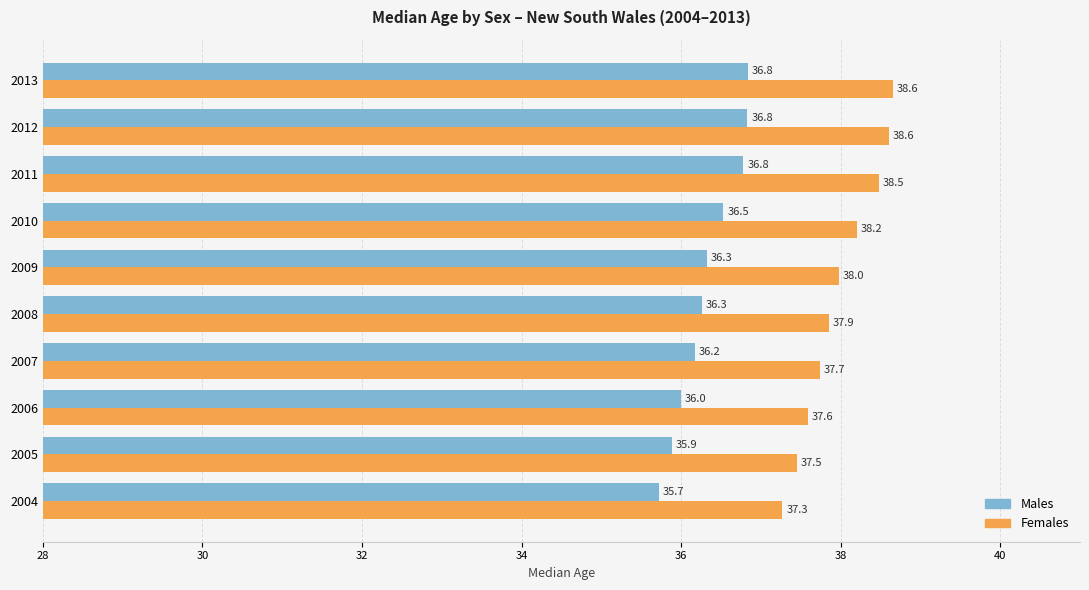

What is the sum of all Males values?

363.3